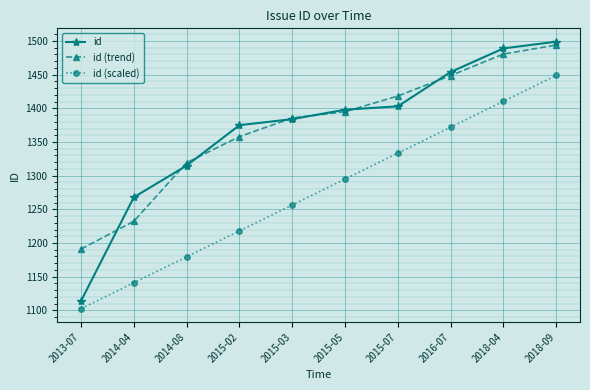

Reading right to left, list all the values displayed in this chart.

id: 1499.0	1489.0	1454.0	1403.0	1398.0	1384.0	1375.0	1315.0	1268.0	1114.0
id (trend): 1494.0	1480.7	1448.7	1418.3	1395.0	1385.7	1358.0	1319.3	1232.3	1191.0
id (scaled): 1449.0	1410.5	1372.0	1333.5	1295.0	1256.5	1218.0	1179.5	1141.0	1102.5